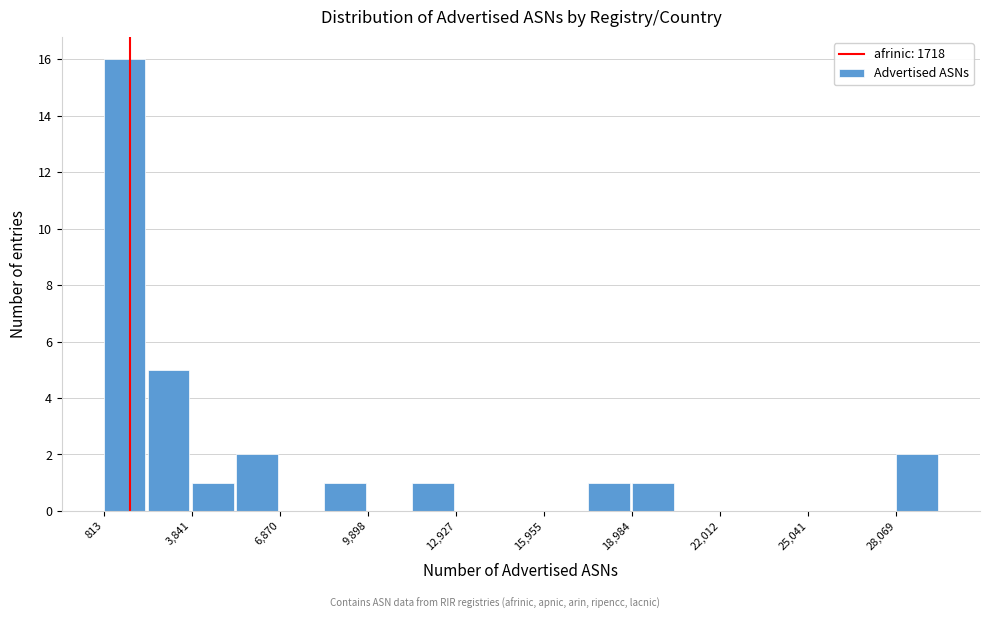

Around what value on the x-axis is the tallest bar? Give the approximate position of its centre, as read against the axis.

1500